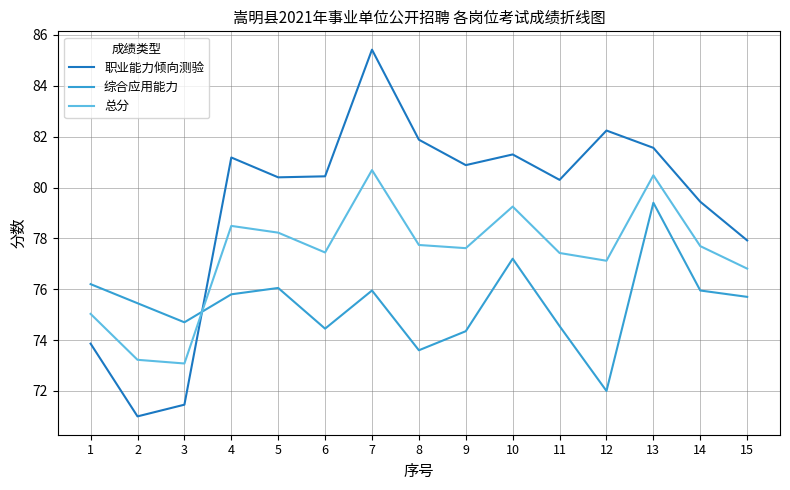

What is the difference between the maximum and minimum values in the 综合应用能力 series?

7.4